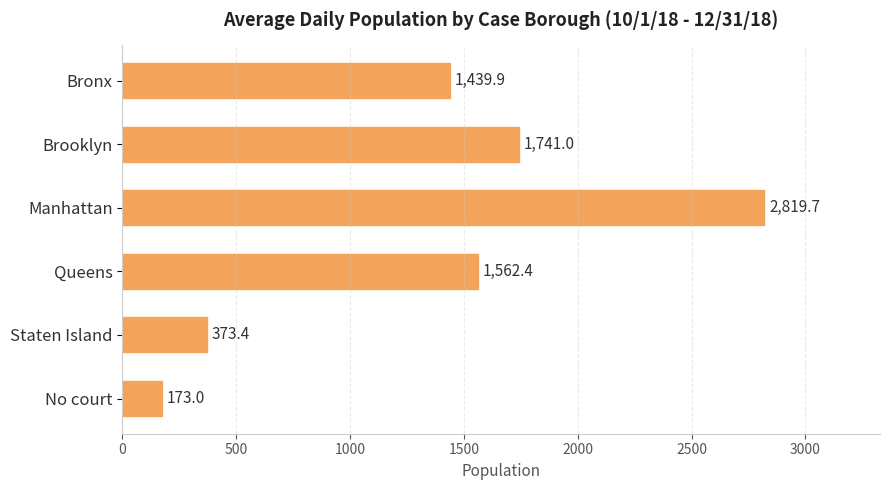

What is the label of the 2nd bar from the bottom?

Staten Island